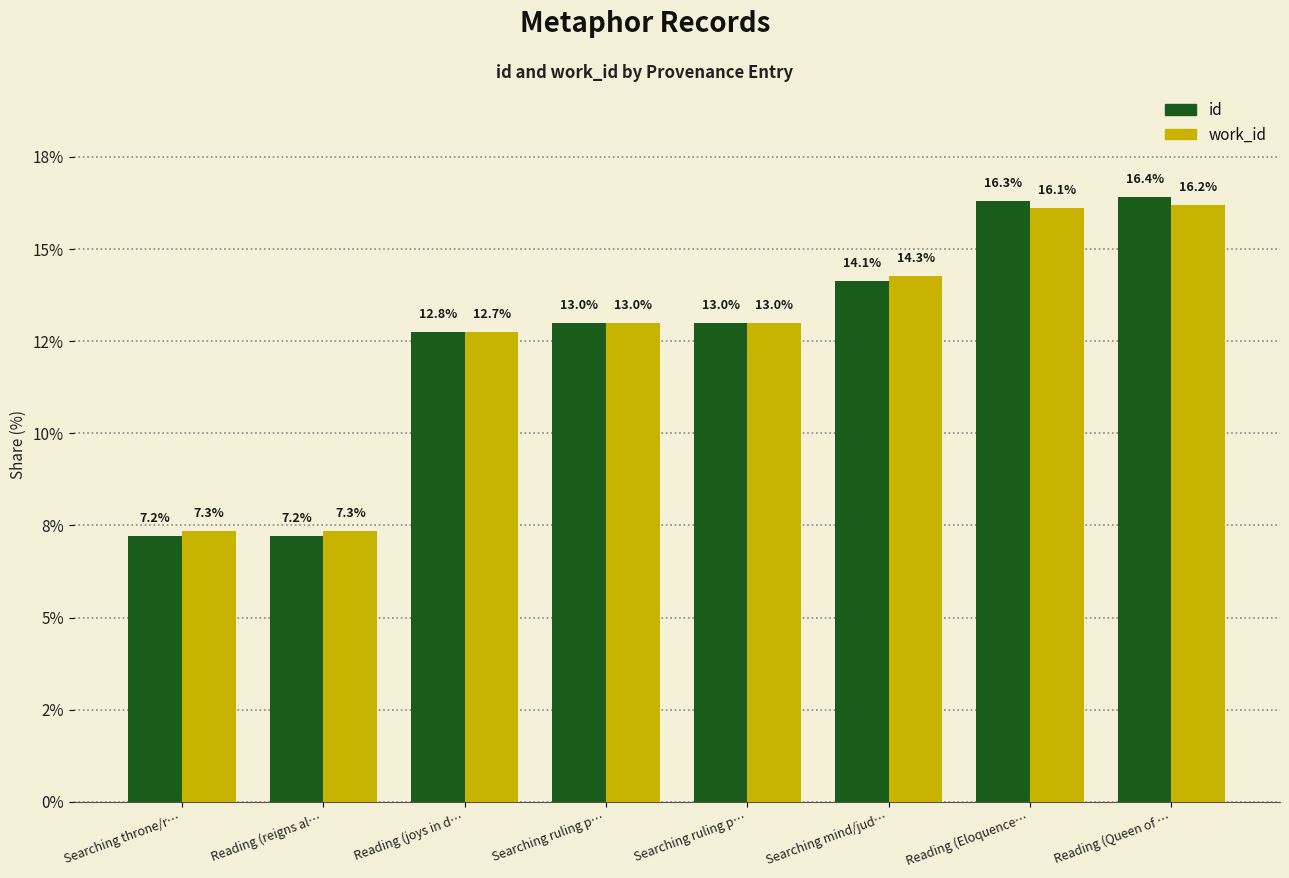

What is the label of the 2nd bar from the left?

Reading (reigns al…